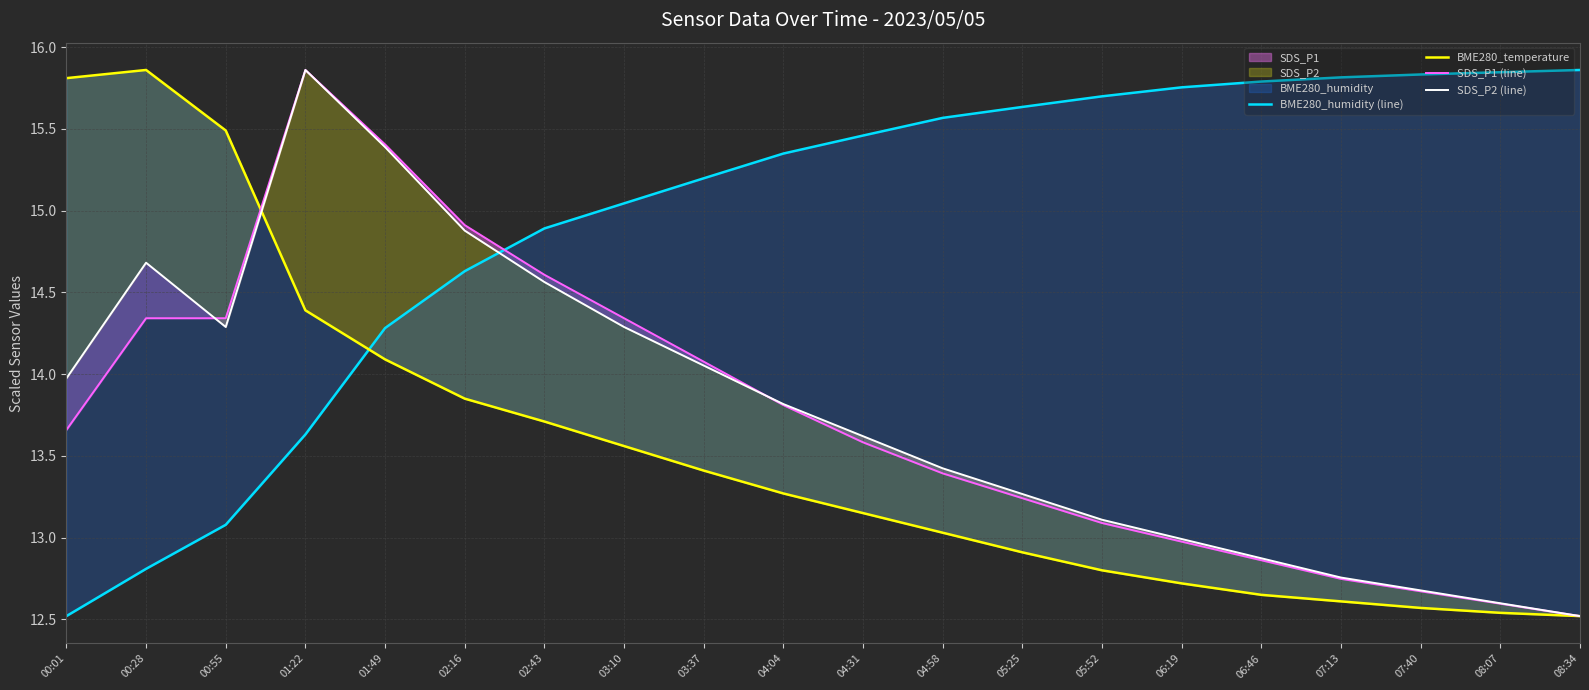

True or false: SDS_P2 (line) has more than 1 points higher than both neighbors.

True